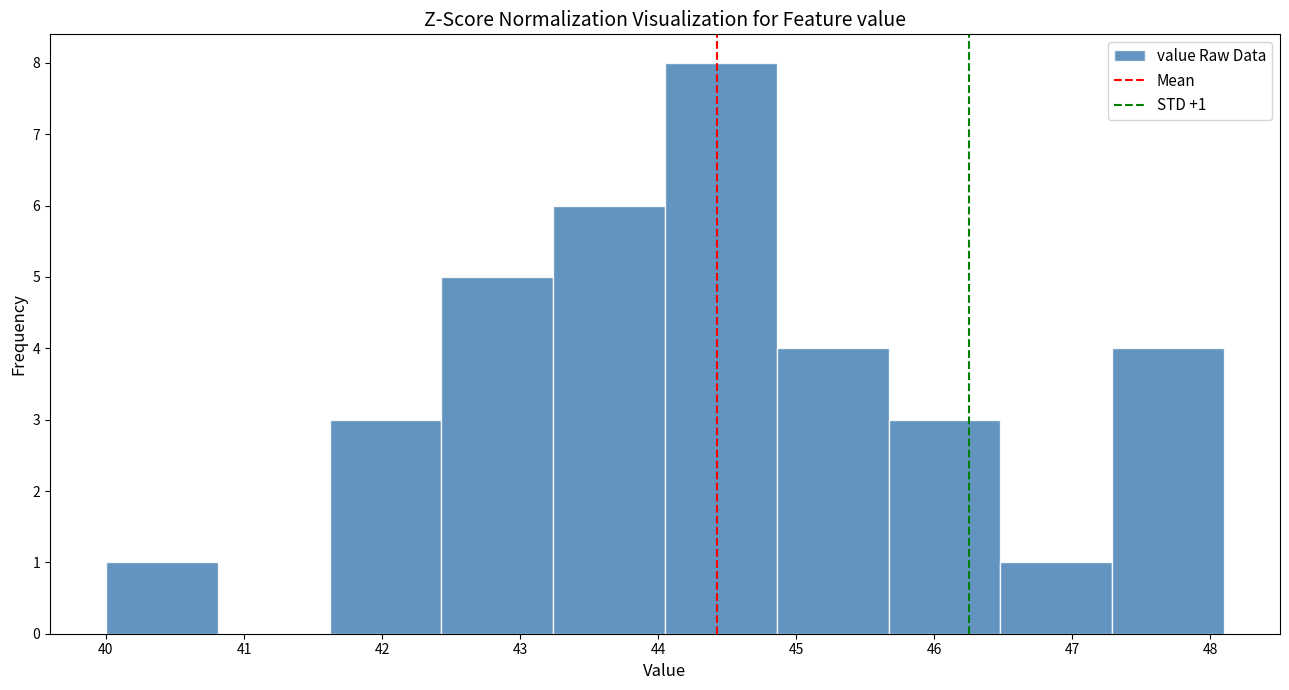

Which range on the x-axis has the tallest bar?

44.05 to 44.86